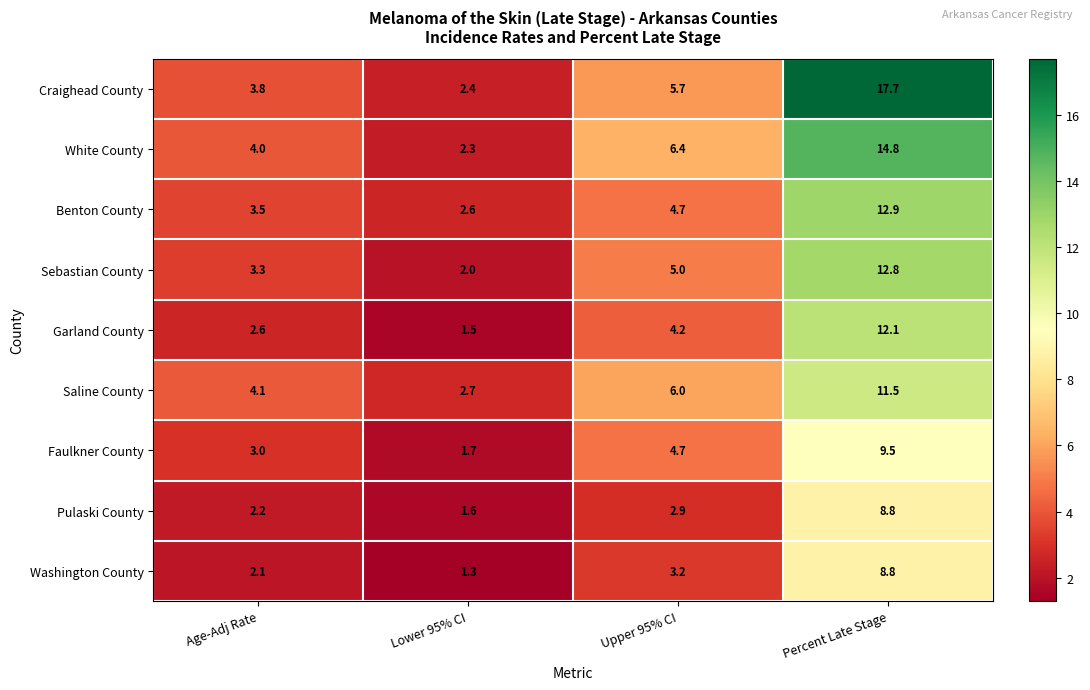

What is the difference between the highest and lowest values at Upper 95% CI?

3.5